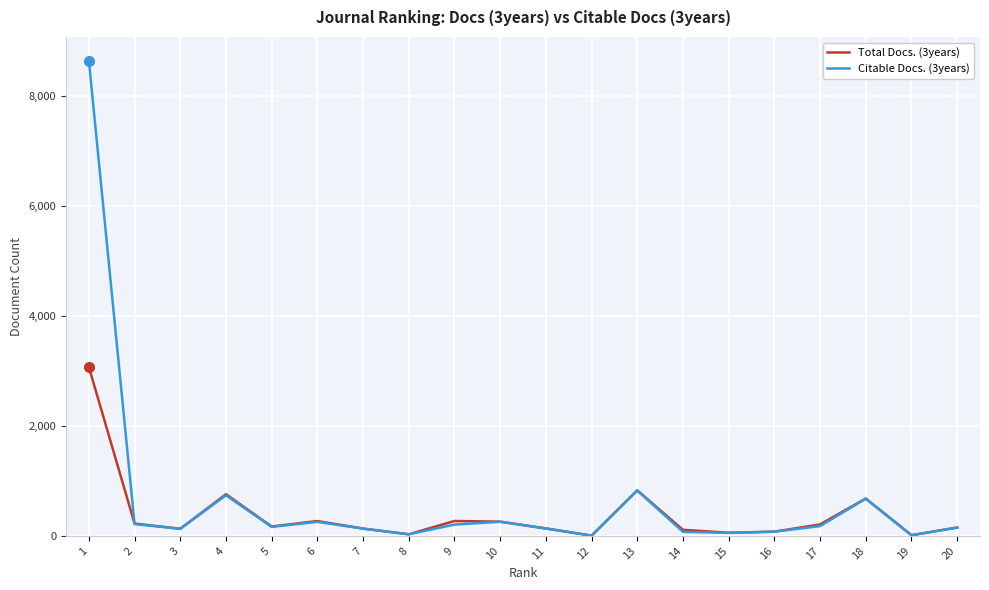

What is the maximum value shown in the chart?

8637